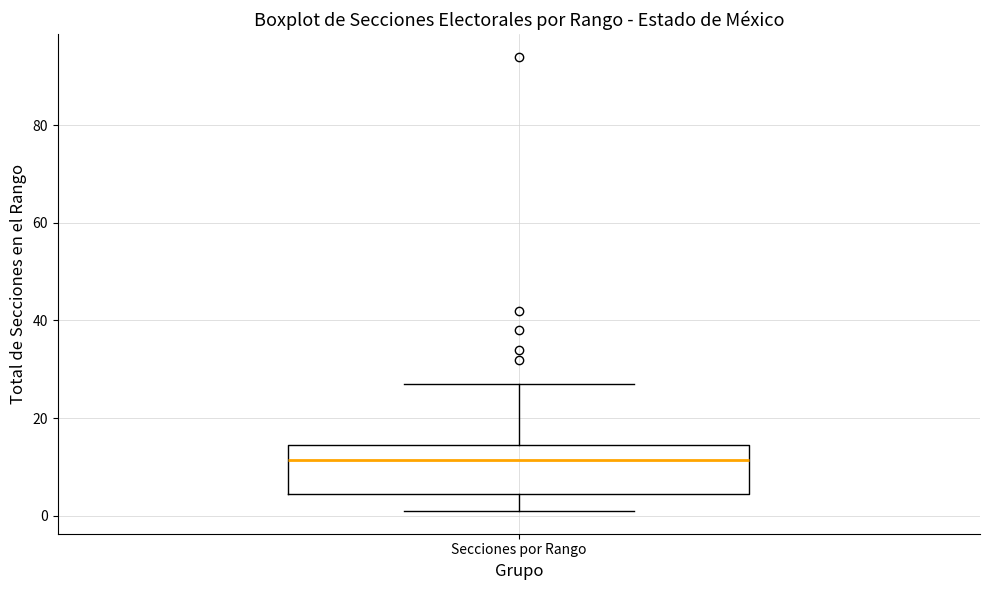

Transcribe this box plot: give where the median line is, the range the box spans, and where the two whiskers end, as read against the y-axis. The values are not printed on the chart, so give them approximately, as read against the axis.

median 12, box 4 to 14, whiskers 2 to 28